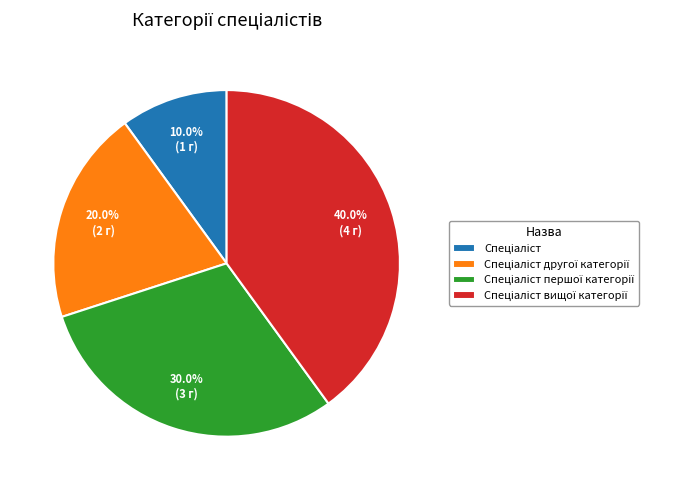

Is there a majority slice in this chart?

No